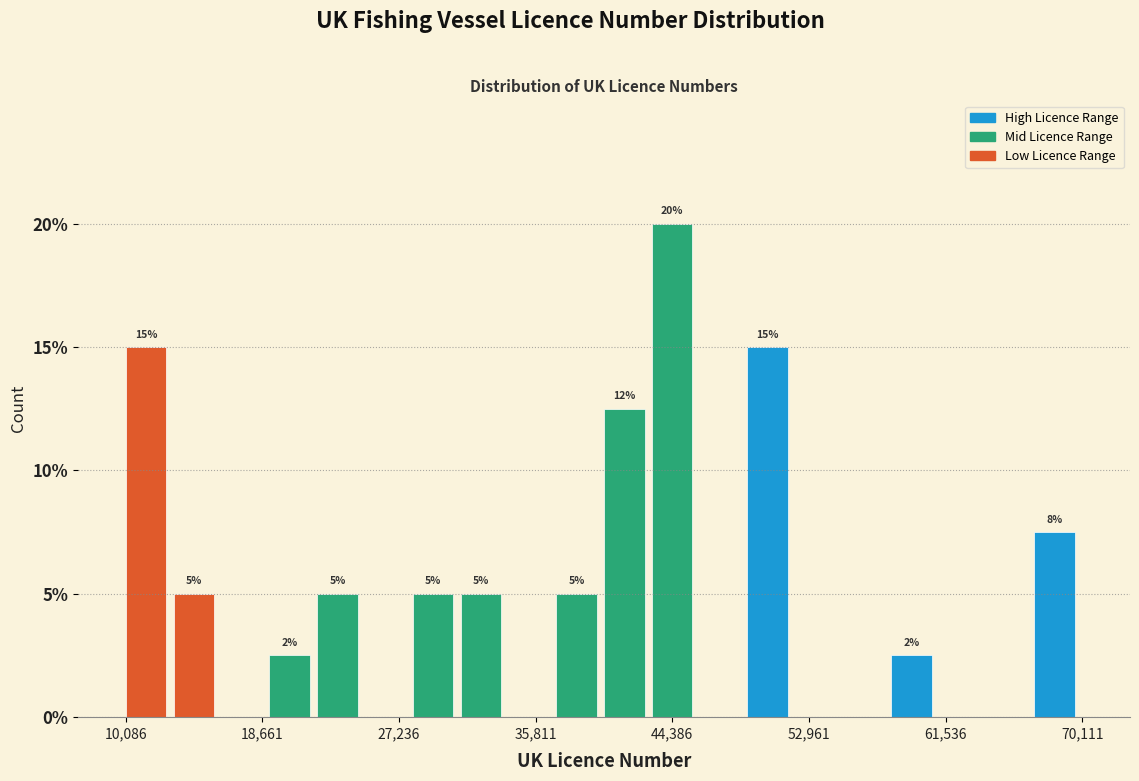

Around what value on the x-axis is the tallest bar? Give the approximate position of its centre, as read against the axis.

44000